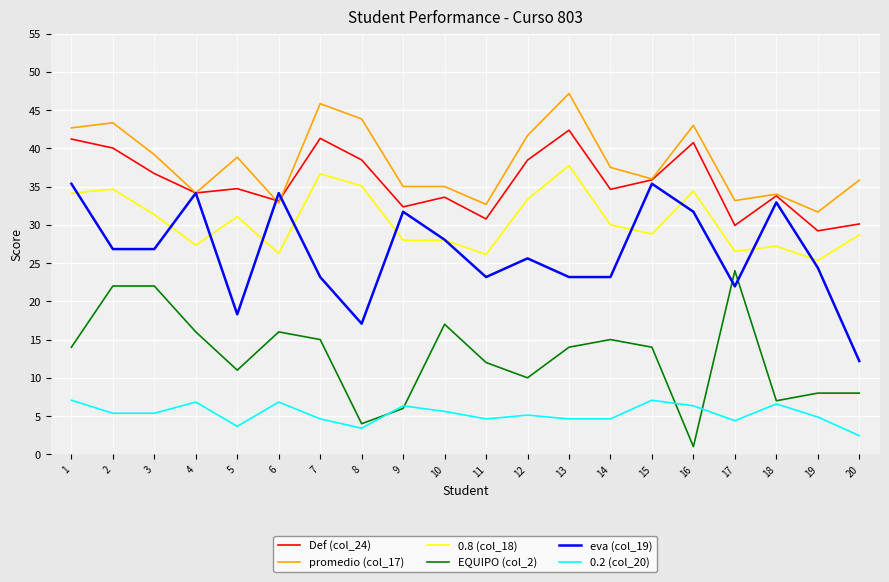

What is the sum of the promedio (col_17) values at 17 and 2?

76.5